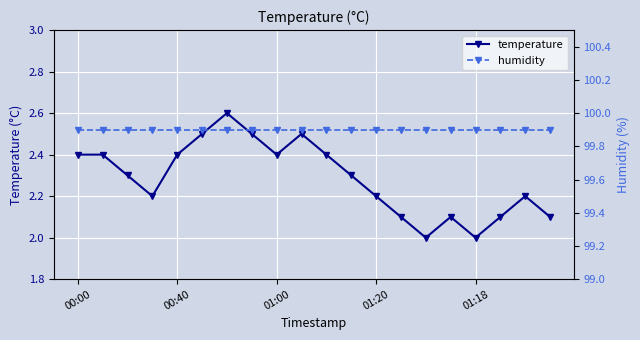

Read the humidity value at 18.

99.9